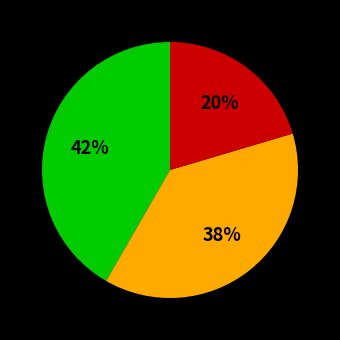

To the nearest percent, what is the average slice percentage?

33%